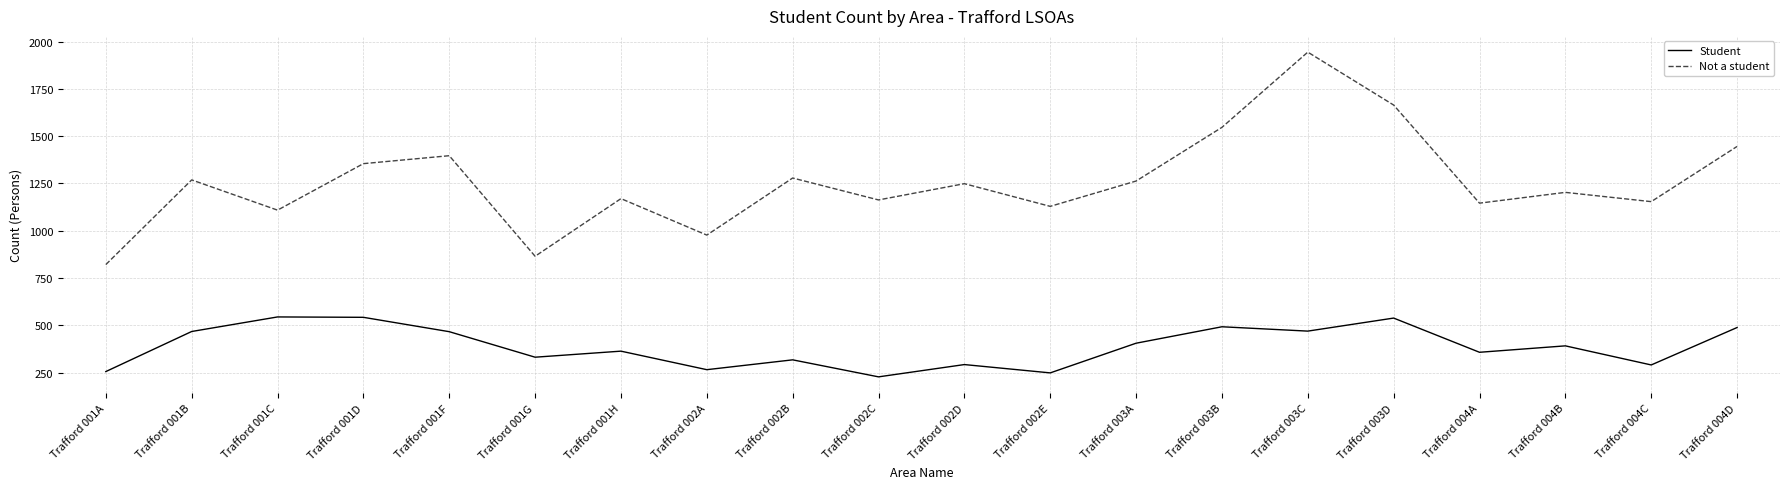

Which series changed the most between Trafford 002C and Trafford 003B?

Not a student